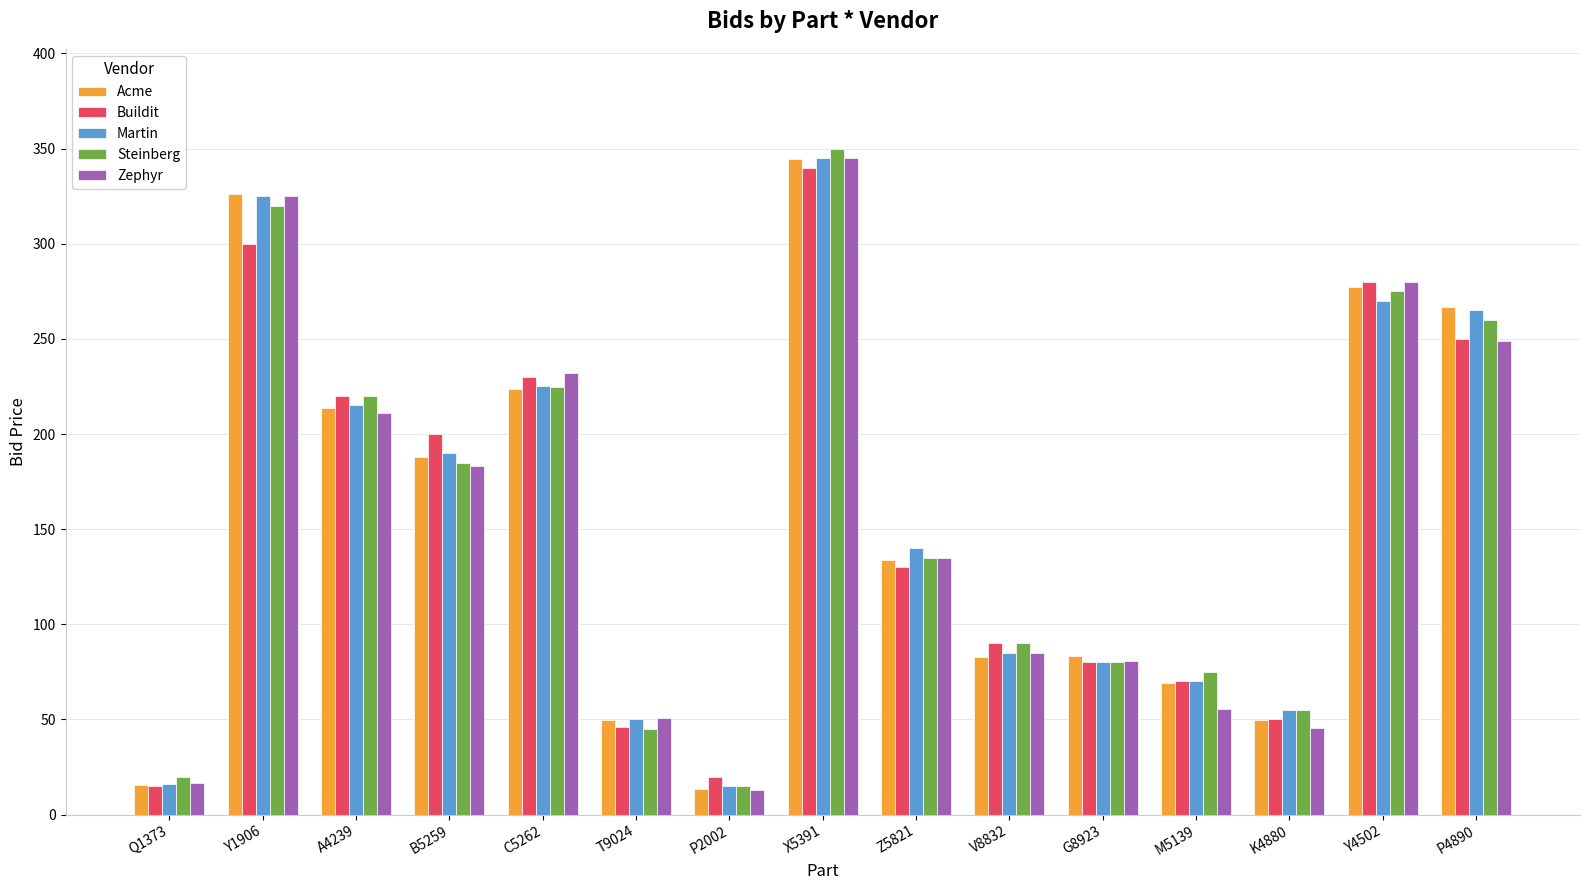

Is it true that Martin equals 225.0 at C5262?

True